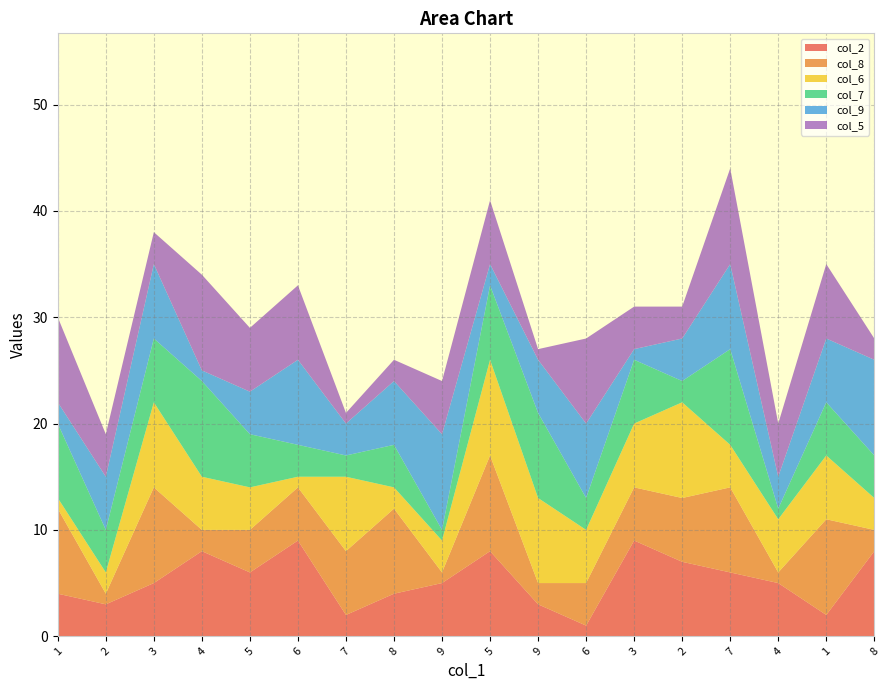

Reading left to right, list all the values displayed in this chart.

col_2: 4	3	5	8	6	9	2	4	5	8	3	1	9	7	6	5	2	8
col_8: 8	1	9	2	4	5	6	8	1	9	2	4	5	6	8	1	9	2
col_6: 1	2	8	5	4	1	7	2	3	9	8	5	6	9	4	5	6	3
col_7: 7	4	6	9	5	3	2	4	1	7	8	3	6	2	9	1	5	4
col_9: 2	5	7	1	4	8	3	6	9	2	5	7	1	4	8	3	6	9
col_5: 8	4	3	9	6	7	1	2	5	6	1	8	4	3	9	5	7	2